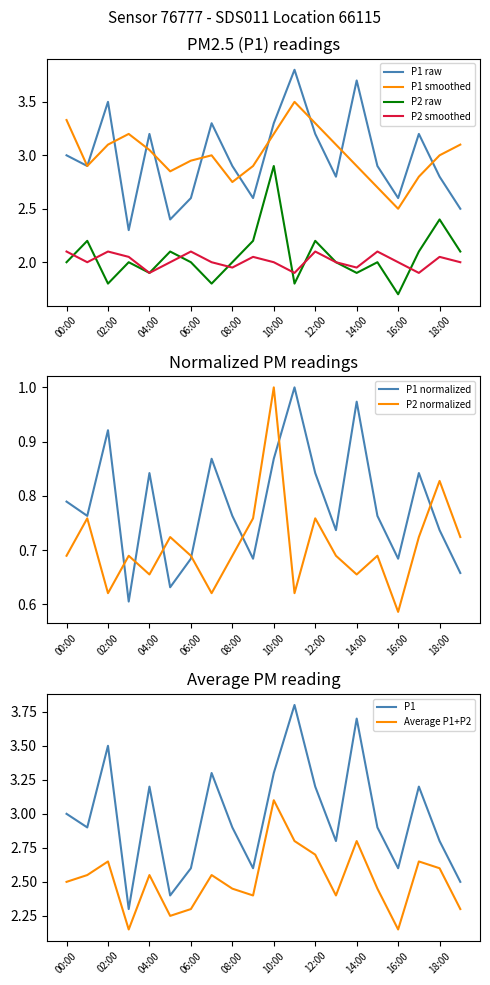

Which category has the highest value in the P1 series?

11:00